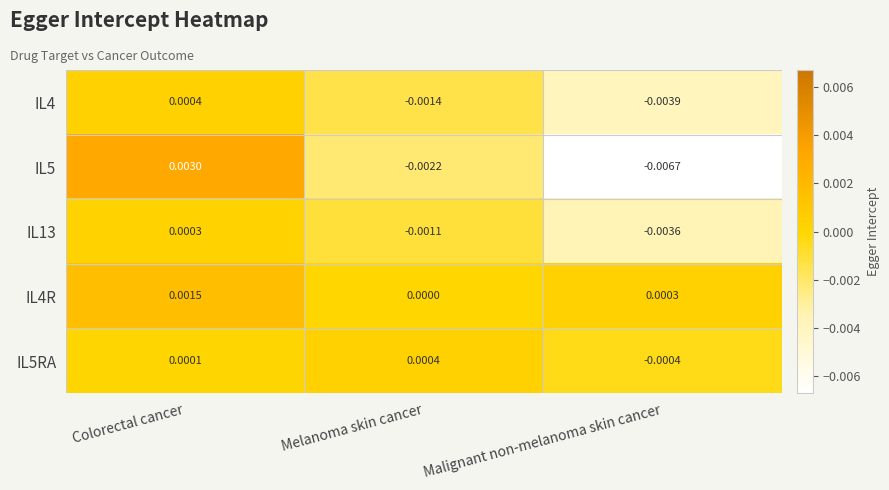

How many data points in IL4 are less than 0?

2